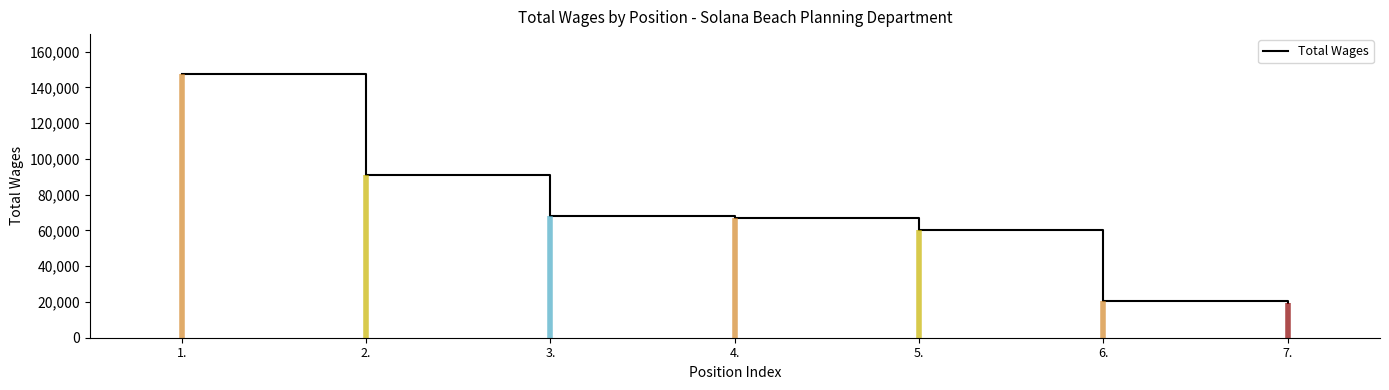

What is the sum of the values at 5. and 4.?

126771